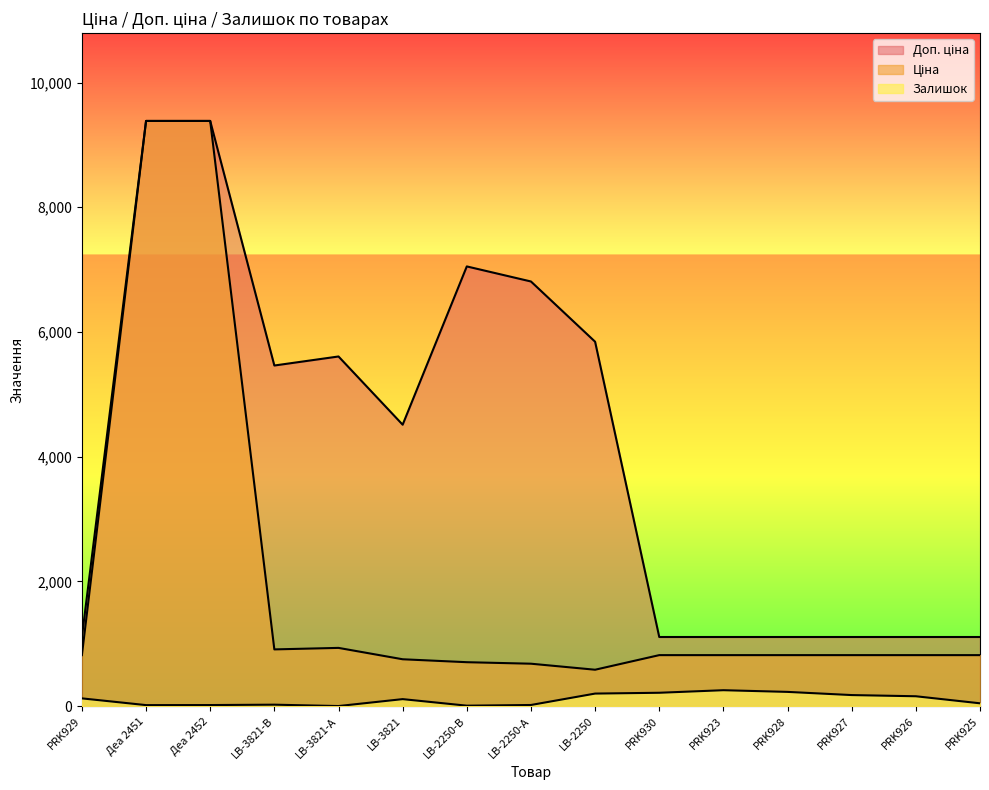

What is the difference between the second highest and second lowest values in the Ціна series?

8703.0